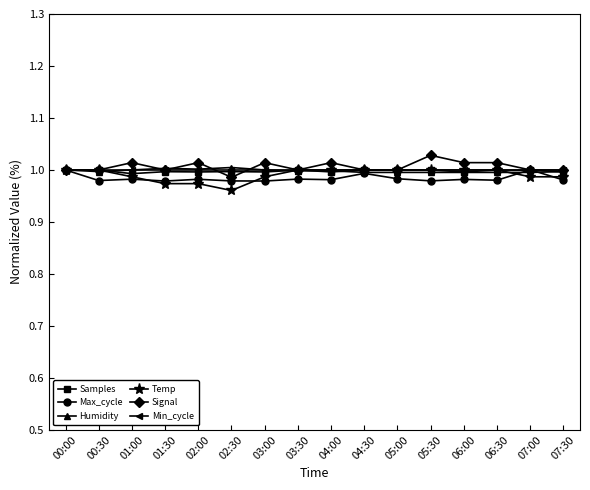

At how many categories does at least one series exceed 0?

16